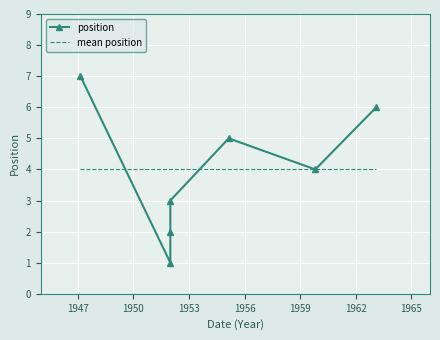

How many times do position and mean position cross each other?

2